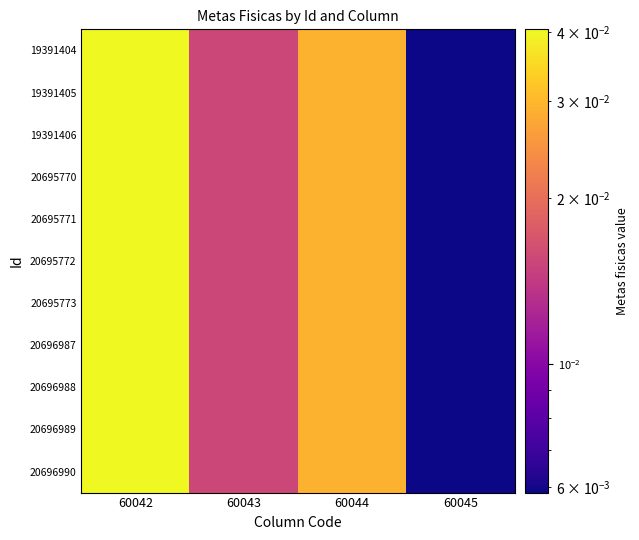

How many data points does each series have?

4